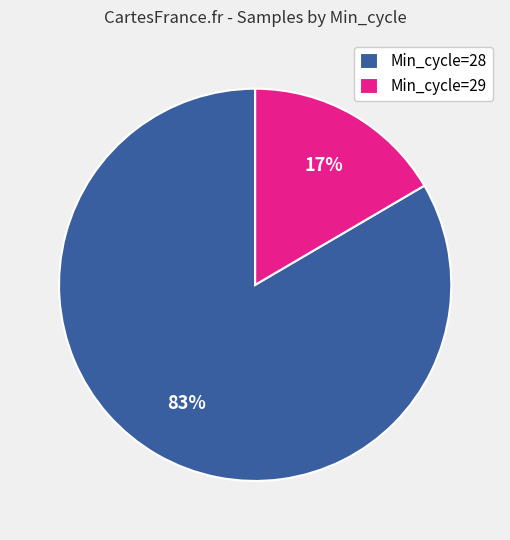

How many slices are in this pie chart?

2